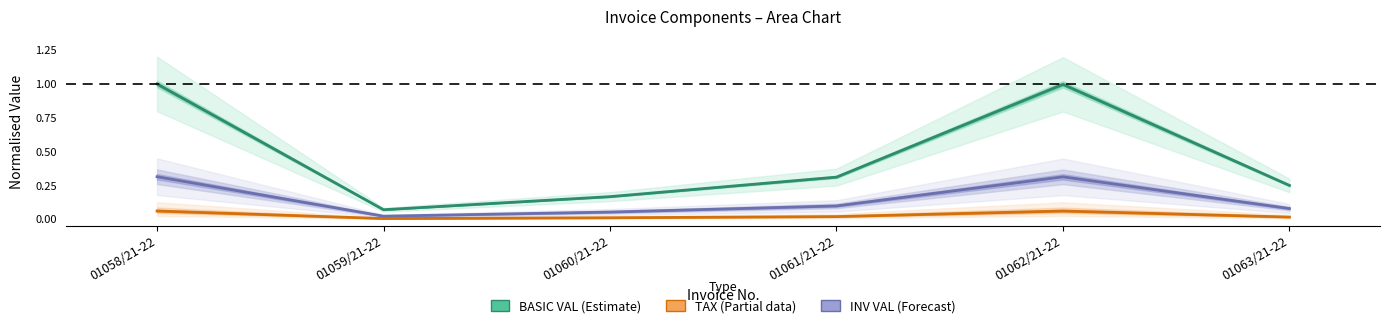

Which category has the lowest value across all series?

01059/21-22